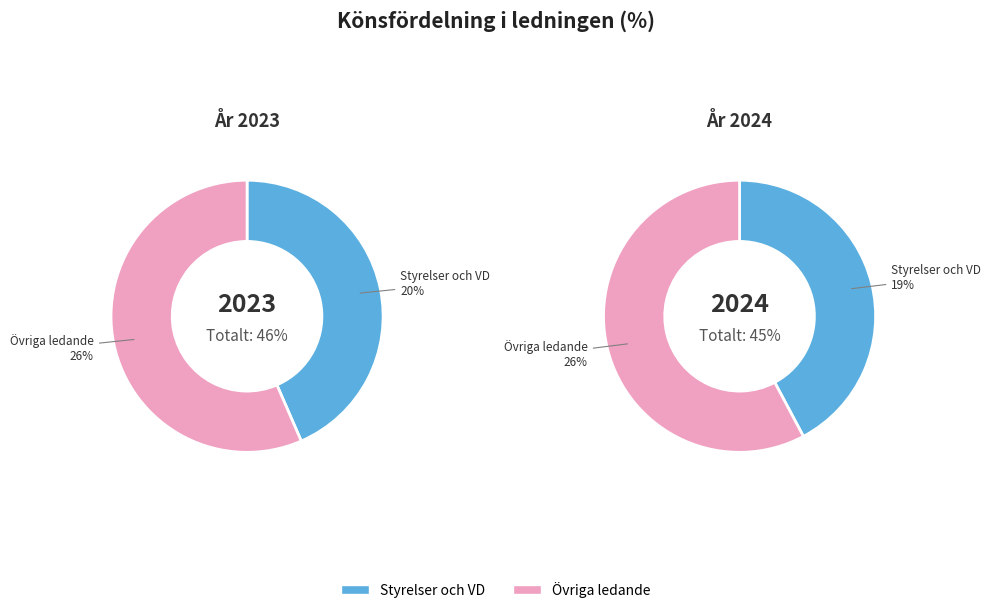

Is there a majority slice in this chart?

Yes